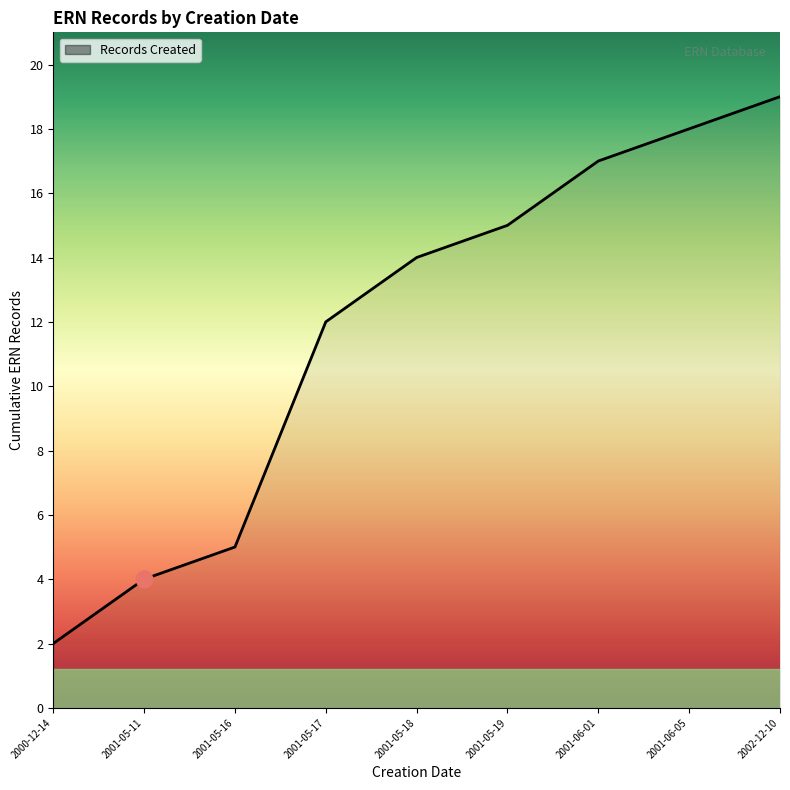

What is the minimum value shown in the chart?

2